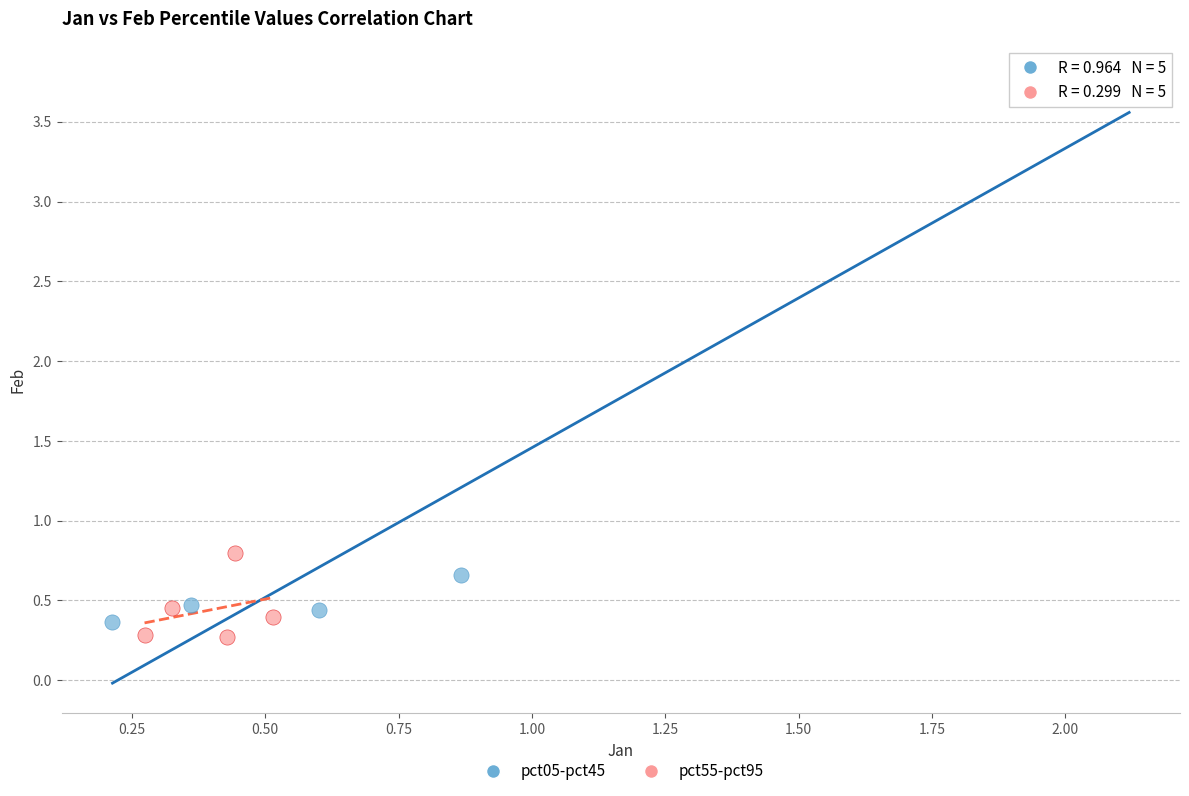

Which series has the widest spread of Y values?

pct05-pct45